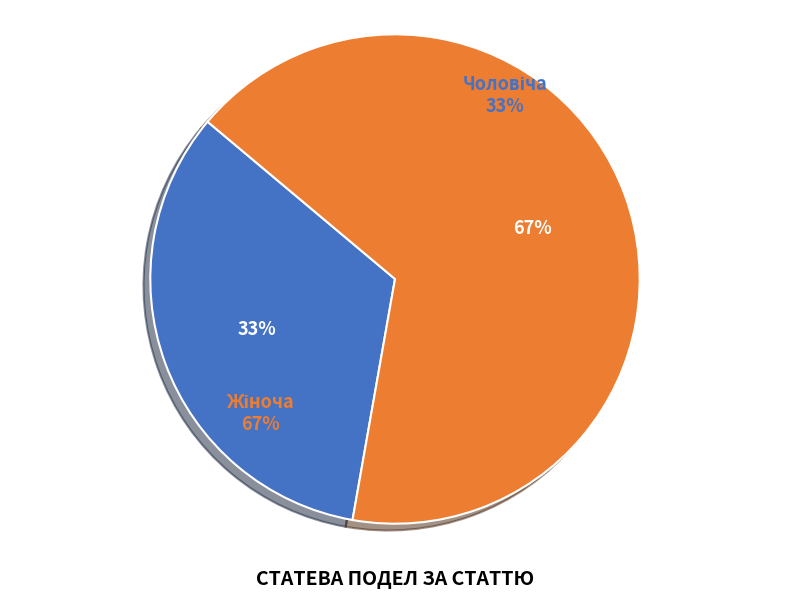

What is the change in value from Чоловіча to Жіноча?

+1